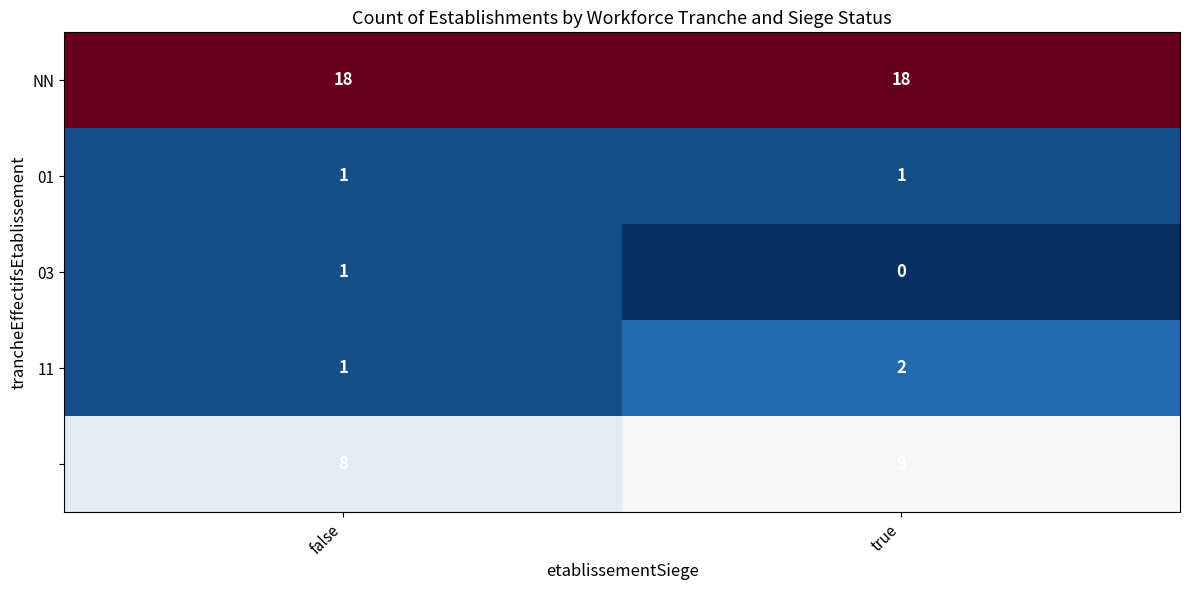

What is the difference between the highest and lowest values at true?

18